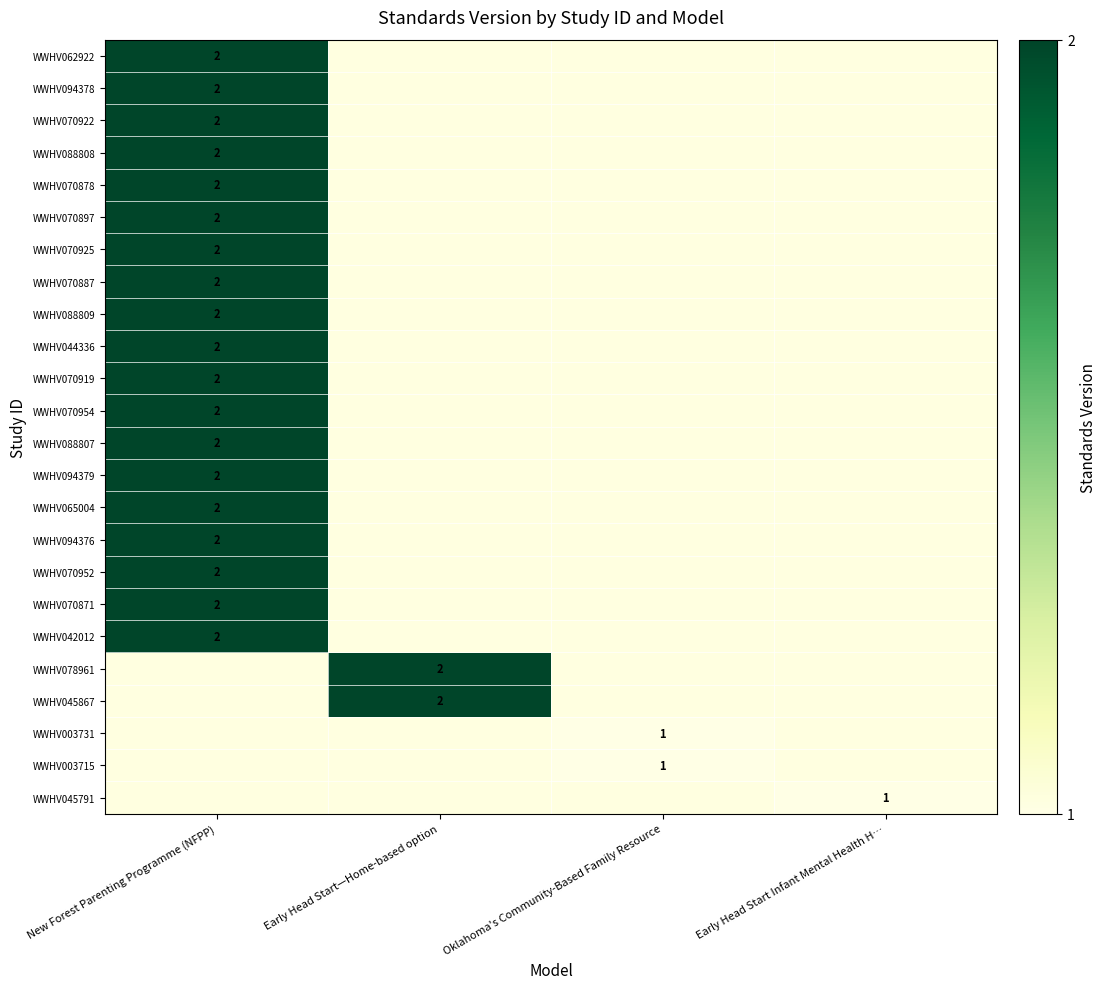

The value of WWHV003715 at Oklahoma's Community-Based Family Resource is 1. True or false?

True